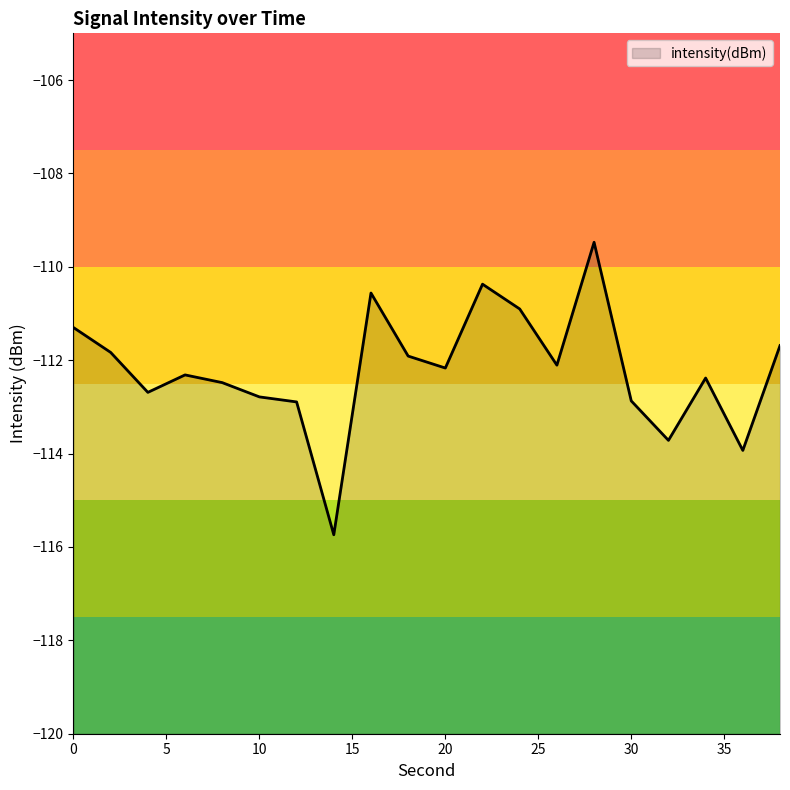

At which category does the chart reach its minimum across all series?

14